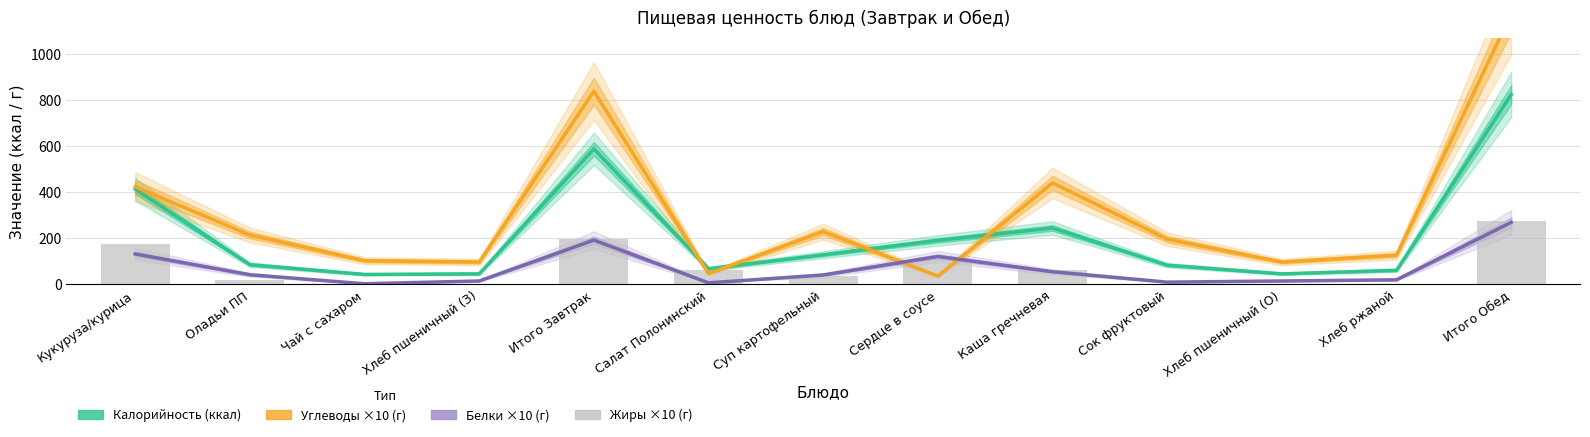

Where does the Белки ×10 (г) series first go above 41?

Кукуруза/курица